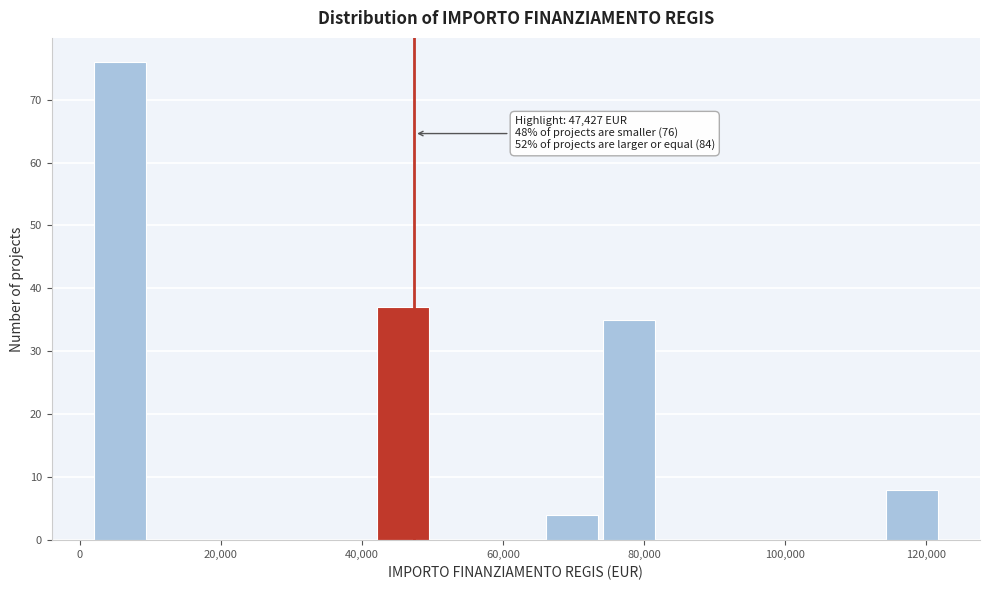

Which range on the x-axis has the tallest bar?

2000 to 10000